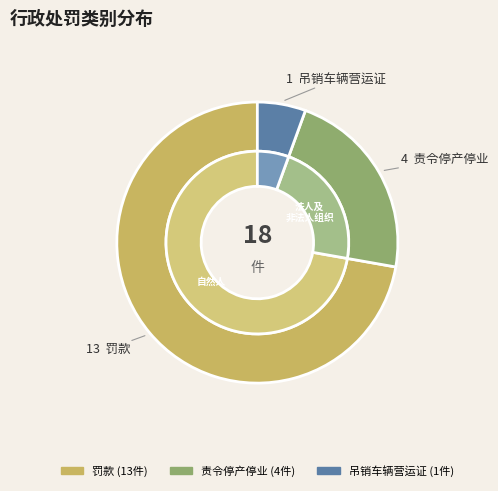

Which slice is the largest?

罚款